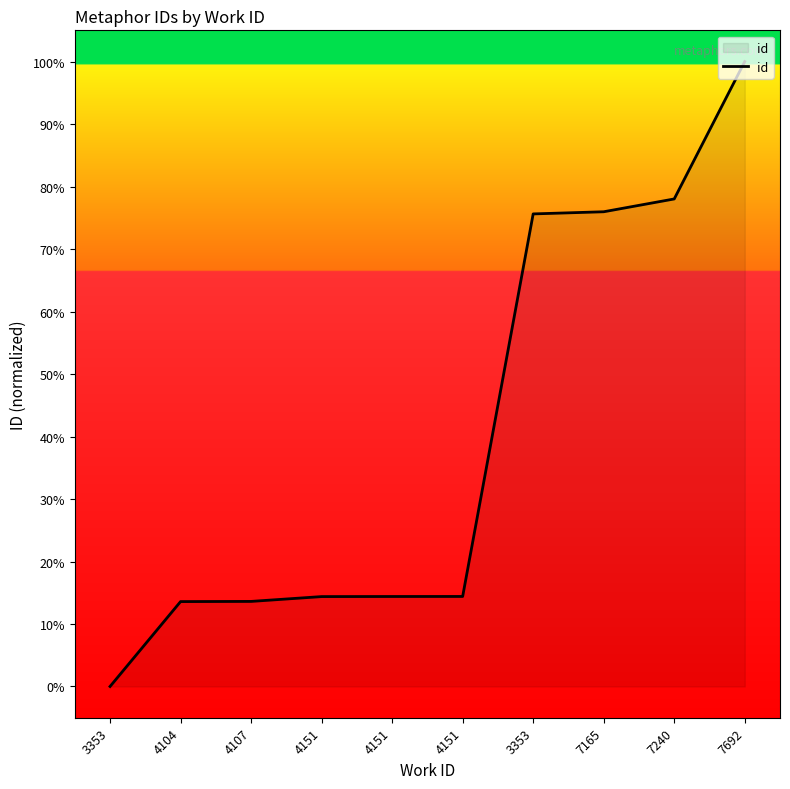

How many lines are shown in the chart?

1